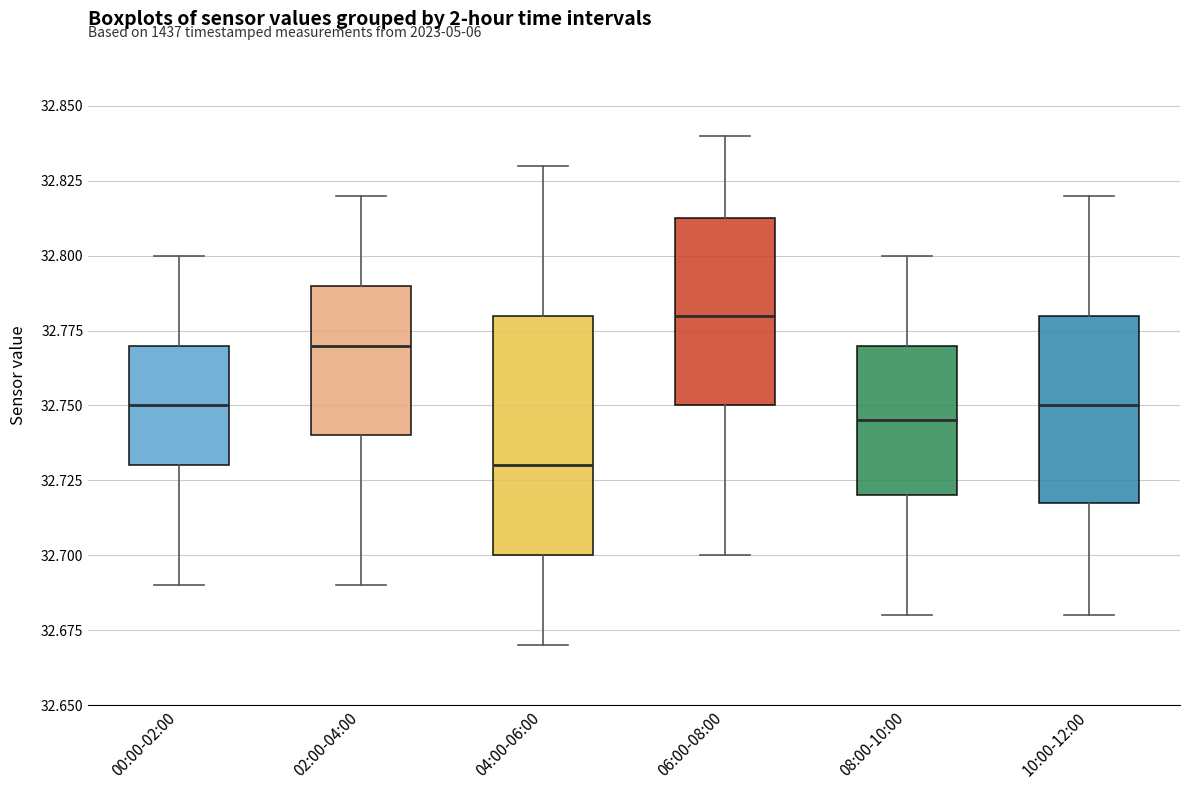

Reading left to right, transcribe this box plot: for each box, give where its median line is, the range the box spans, and where its two whiskers end, as read against the y-axis. The values are not printed on the chart, so give them approximately, as read against the axis.

00:00-02:00: median 32.750, box 32.730 to 32.770, whiskers 32.690 to 32.800
02:00-04:00: median 32.770, box 32.740 to 32.790, whiskers 32.690 to 32.820
04:00-06:00: median 32.730, box 32.700 to 32.780, whiskers 32.670 to 32.830
06:00-08:00: median 32.780, box 32.750 to 32.815, whiskers 32.700 to 32.840
08:00-10:00: median 32.745, box 32.720 to 32.770, whiskers 32.680 to 32.800
10:00-12:00: median 32.750, box 32.720 to 32.780, whiskers 32.680 to 32.820